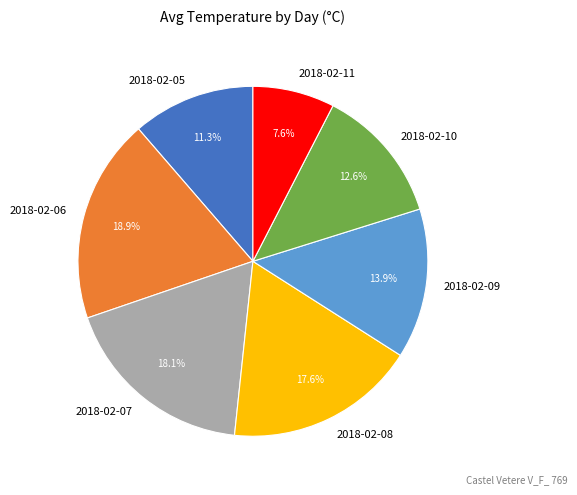

Which category has the smallest portion of the pie?

2018-02-11